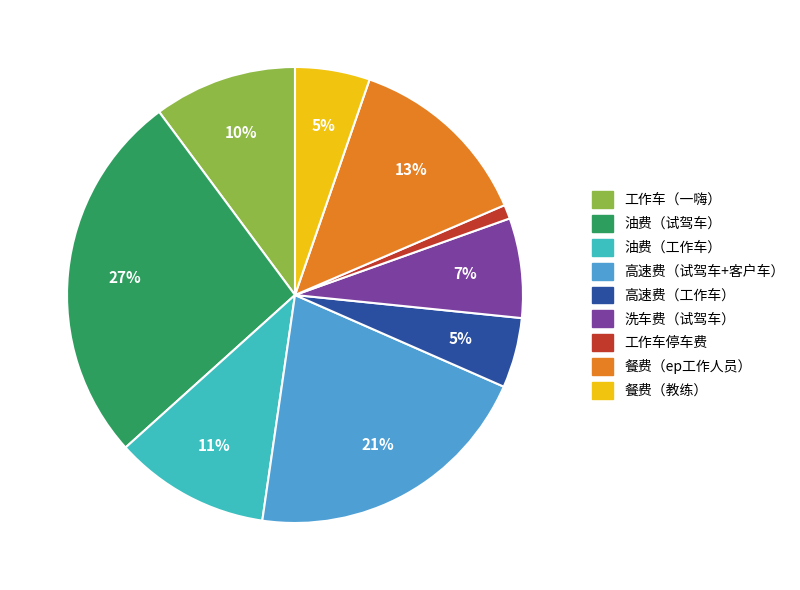

Which slice is the smallest?

工作车停车费